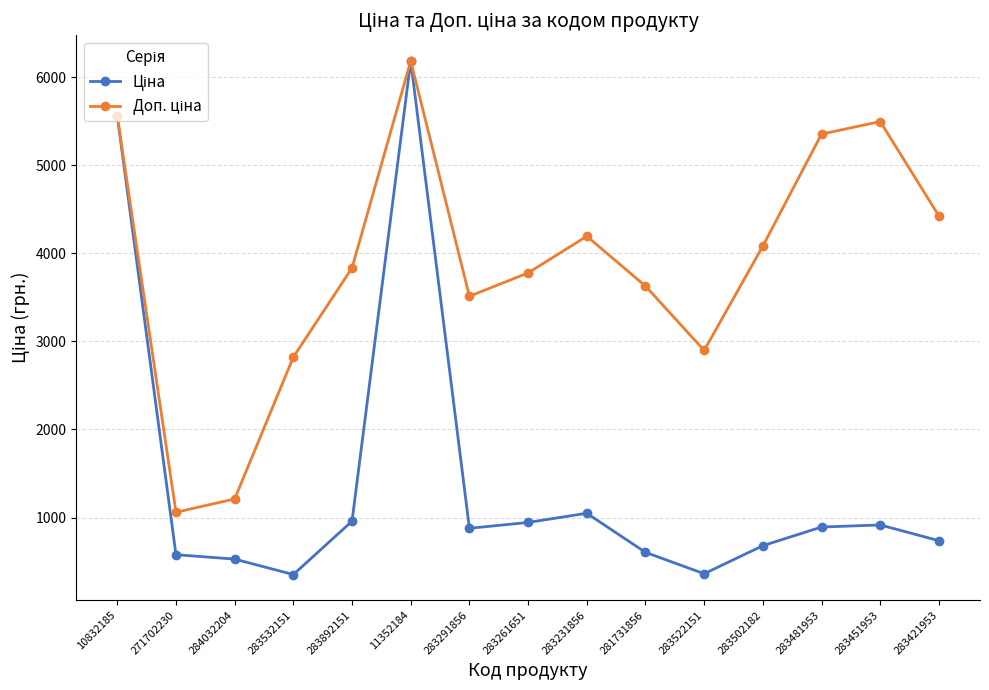

How many lines are shown in the chart?

2